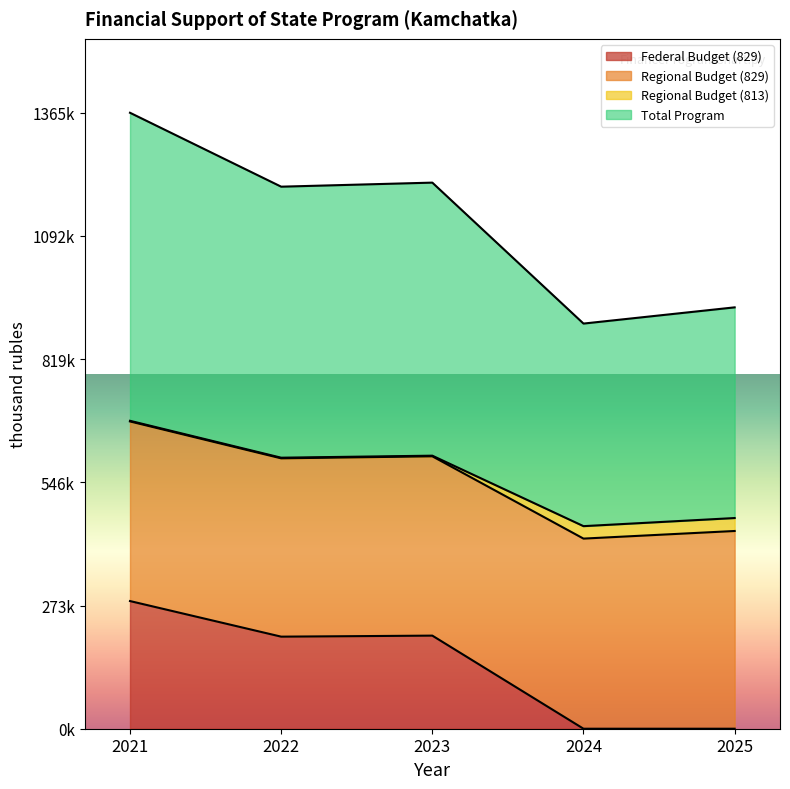

What are all the series names shown in the legend?

Federal Budget (829), Regional Budget (829), Regional Budget (813), Total Program